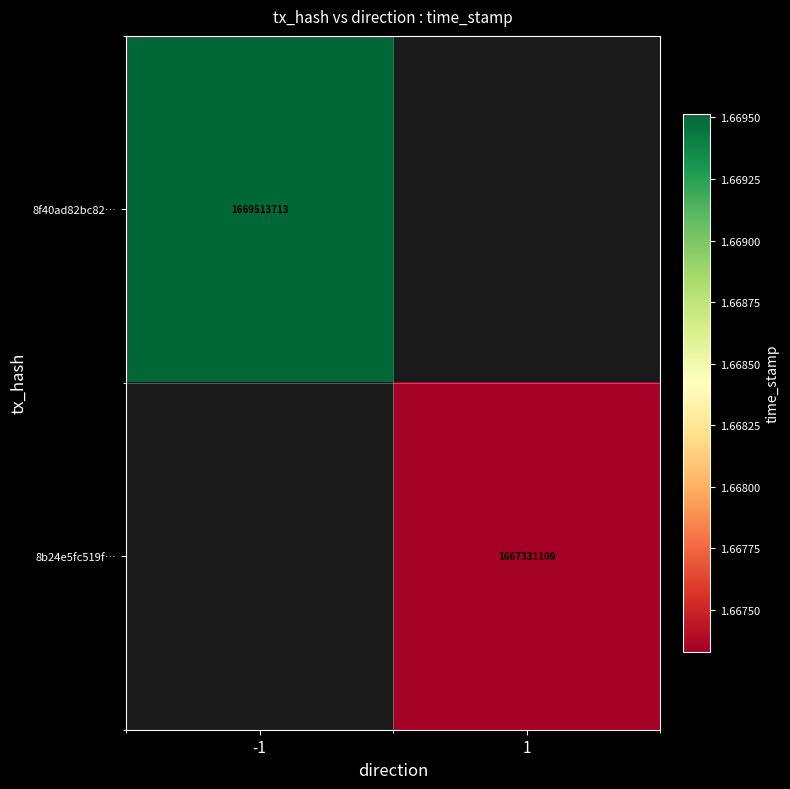

The 8f40ad82bc82… series shows 2535721938 at -1. True or false?

False